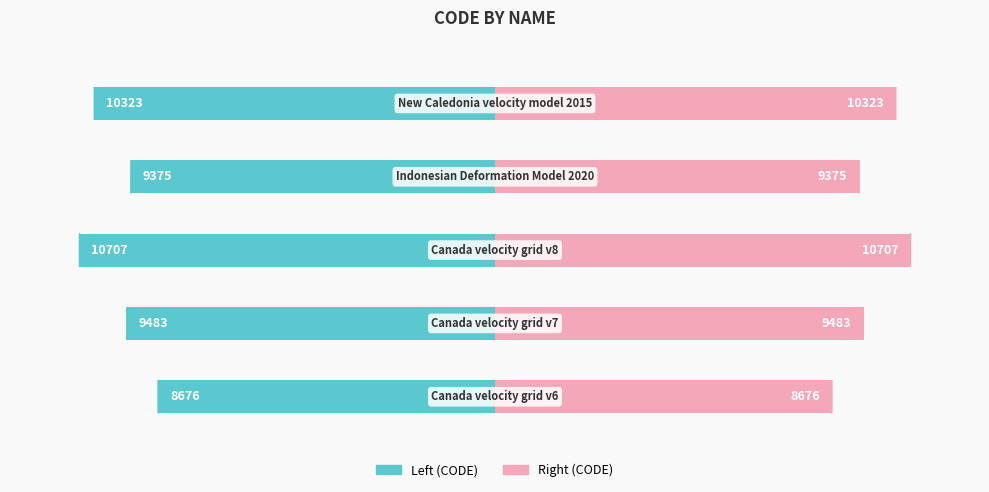

What is the difference between the maximum and minimum values in the CODE (left) series?

2031